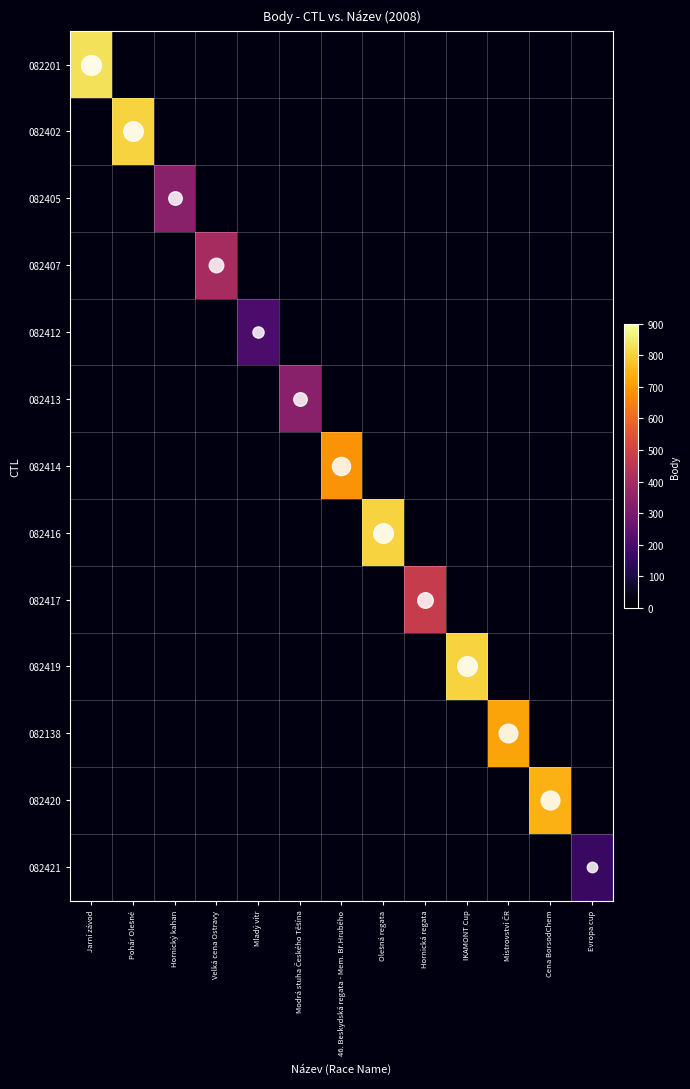

Which series has the largest range (max minus min)?

082201